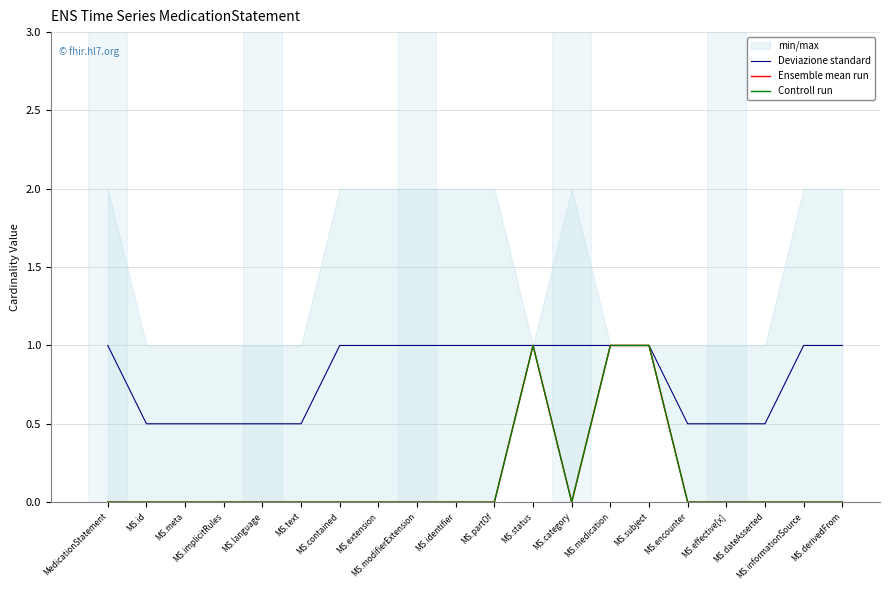

True or false: Controll run and Deviazione standard cross at least once.

False